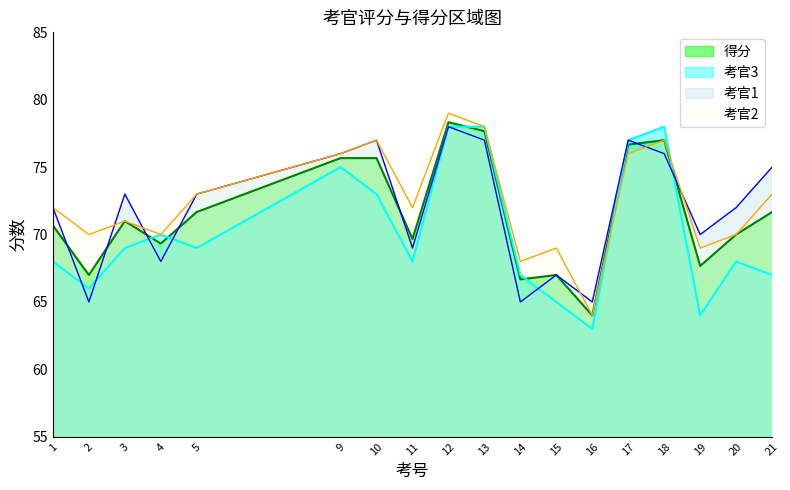

Rank the series at 11 from highest to lowest value.

考官2, 得分, 考官1, 考官3